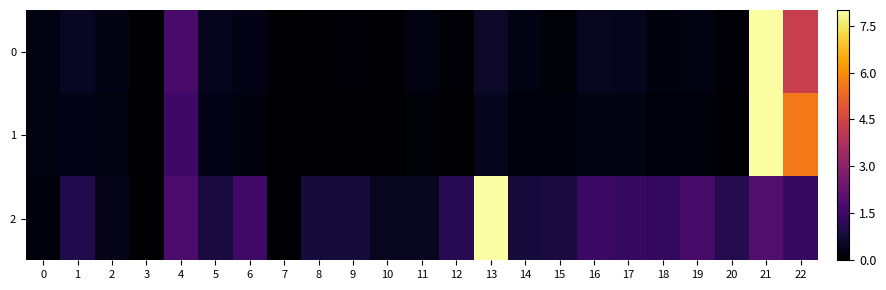

Which label corresponds to the largest value in the chart?

21